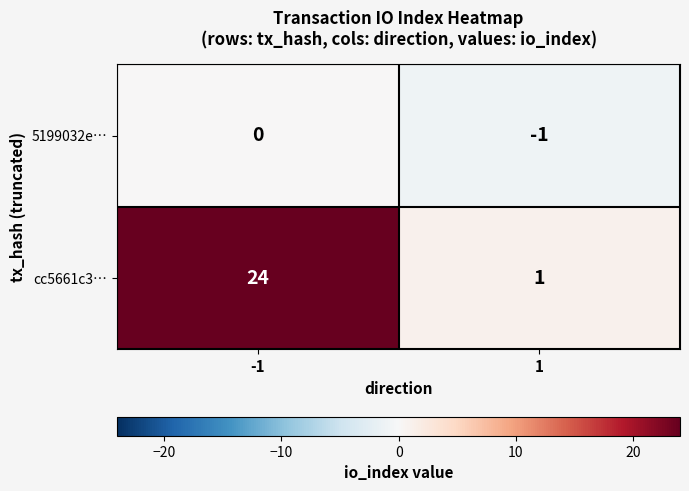

What is the total value across all series at -1?

24